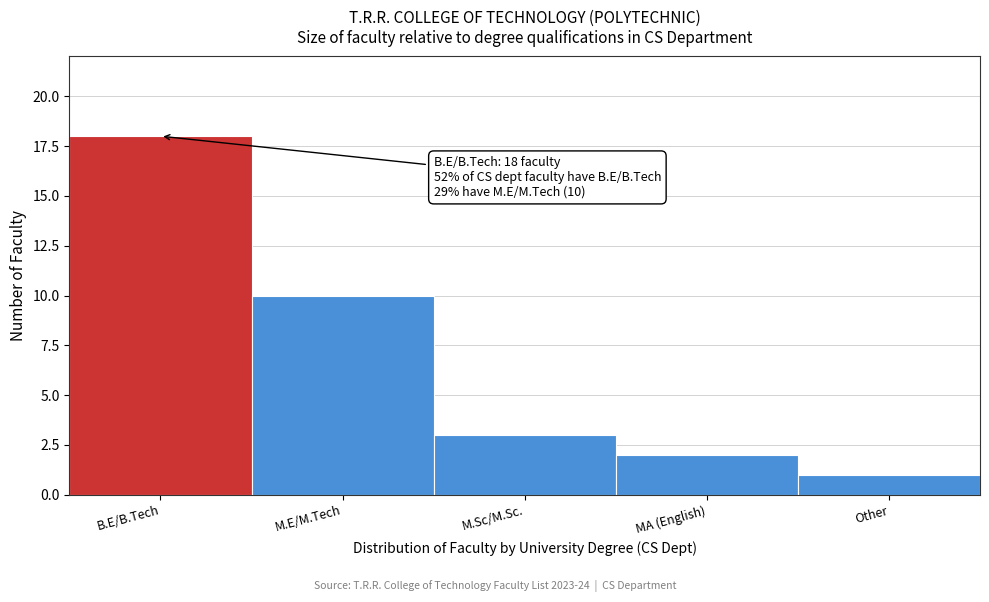

Reading right to left, transcribe all the data shown in this chart.

Other=1	MA (English)=2	M.Sc/M.Sc.=3	M.E/M.Tech=10	B.E/B.Tech=18